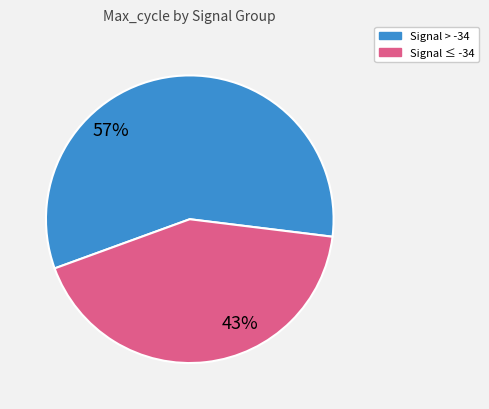

Rank the categories by value from highest to lowest.

Signal > -34, Signal ≤ -34